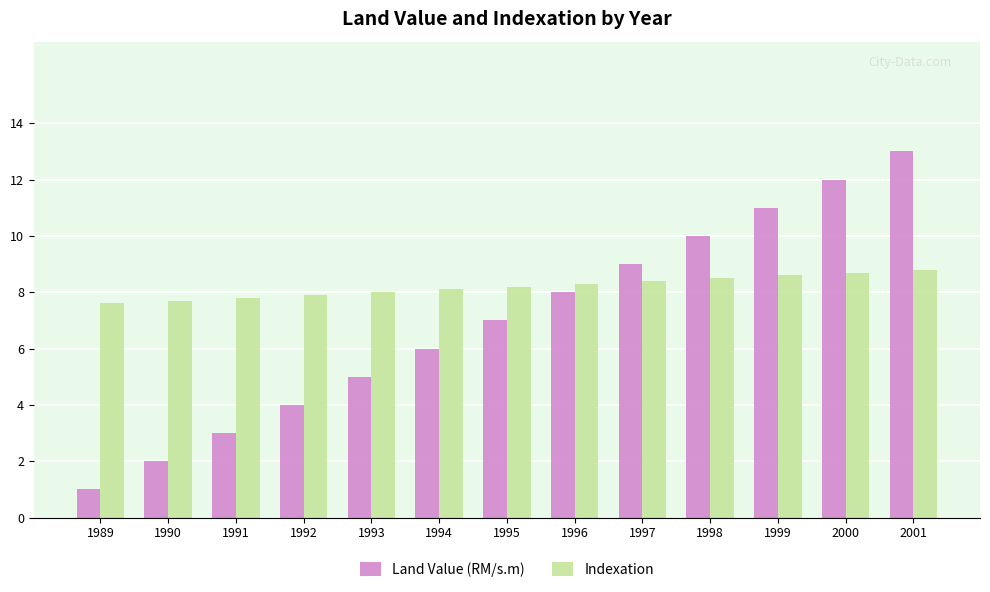

The Indexation series shows 5.6 at 1994. True or false?

False